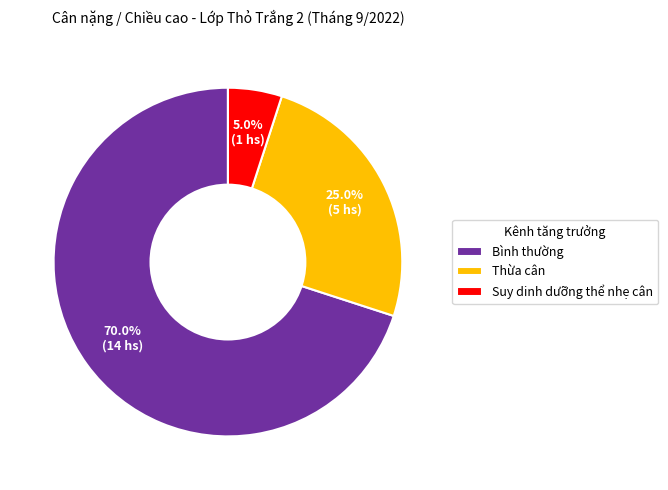

Which category has the biggest portion of the pie?

Bình thường